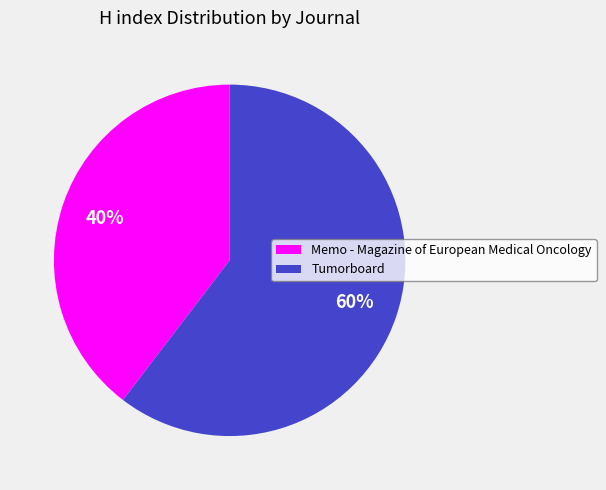

Rank the categories by value from highest to lowest.

Tumorboard, Memo - Magazine of European Medical Oncology